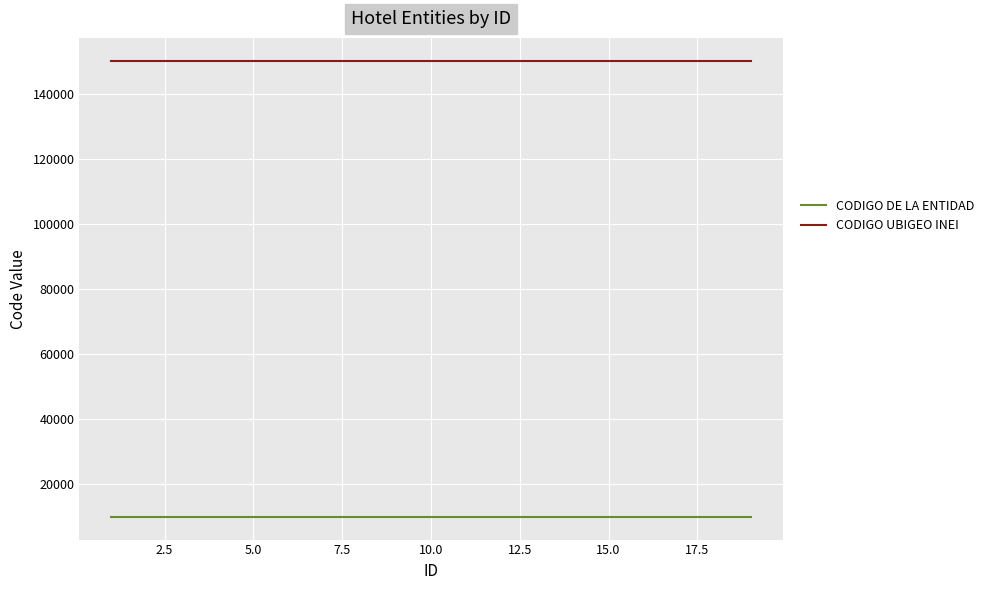

What is the smallest value displayed?

10069